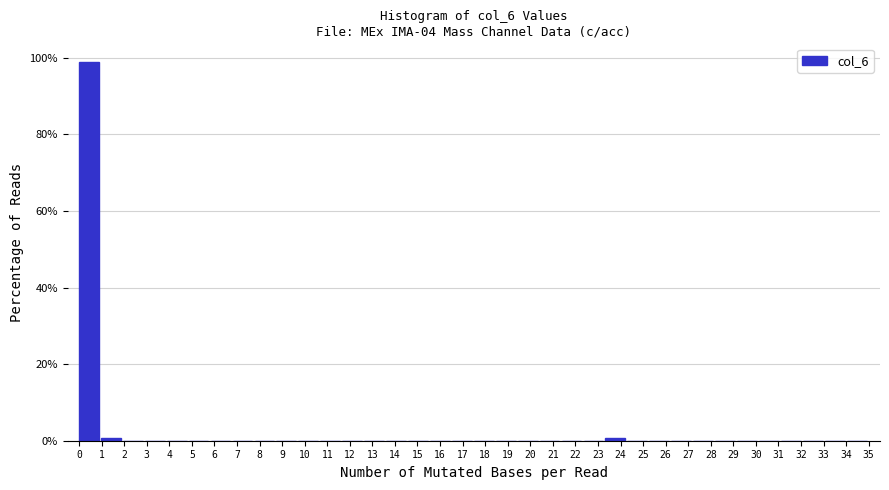

Reading left to right, list every bar in this chart as the range it spans on the x-axis followed by its height. Neither the bar edges nor the heights are printed on the chart, so give them approximately, as read against the axes.

0.0 to 1.0: 98
1.0 to 1.9: under 2
1.9 to 2.9: 0
2.9 to 3.9: 0
3.9 to 4.9: 0
4.9 to 5.8: 0
5.8 to 6.8: 0
6.8 to 7.8: 0
7.8 to 8.8: 0
8.8 to 9.7: 0
9.7 to 10.7: 0
10.7 to 11.7: 0
11.7 to 12.6: 0
12.6 to 13.6: 0
13.6 to 14.6: 0
14.6 to 15.6: 0
15.6 to 16.5: 0
16.5 to 17.5: 0
17.5 to 18.5: 0
18.5 to 19.4: 0
19.4 to 20.4: 0
20.4 to 21.4: 0
21.4 to 22.4: 0
22.4 to 23.3: 0
23.3 to 24.3: under 2
24.3 to 25.3: 0
25.3 to 26.3: 0
26.3 to 27.2: 0
27.2 to 28.2: 0
28.2 to 29.2: 0
29.2 to 30.1: 0
30.1 to 31.1: 0
31.1 to 32.1: 0
32.1 to 33.1: 0
33.1 to 34.0: 0
34.0 to 35.0: 0